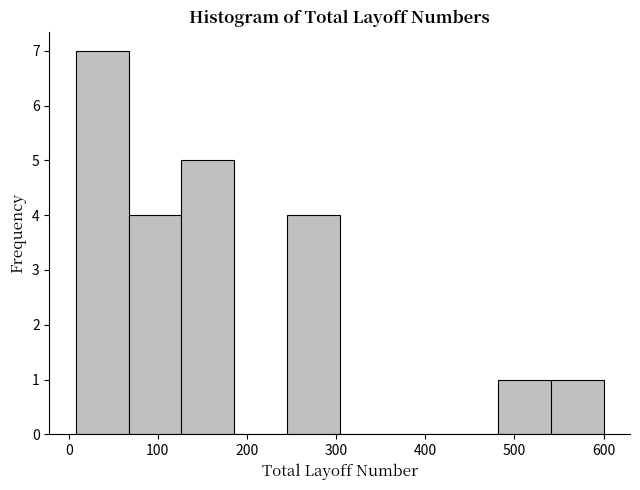

Reading left to right, list every bar in this chart as the range it spans on the x-axis followed by its height. Neither the bar edges nor the heights are printed on the chart, so give them approximately, as read against the axes.

10 to 70: 7
70 to 130: 4
130 to 190: 5
190 to 240: 0
240 to 300: 4
300 to 360: 0
360 to 420: 0
420 to 480: 0
480 to 540: 1
540 to 600: 1